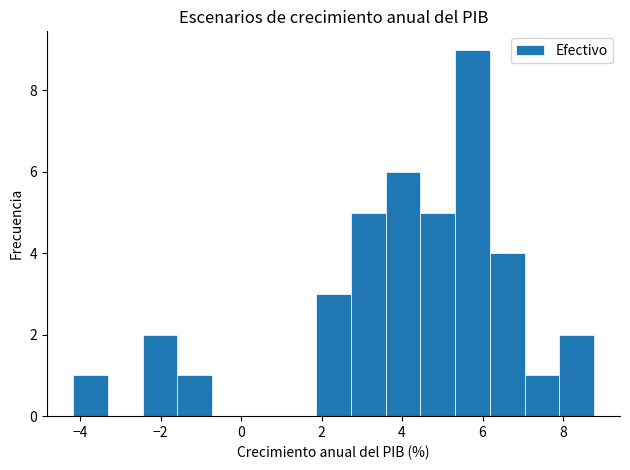

What is the height of the bar covering 1.8 to 2.8 on the x-axis? Neither the bar edges nor the heights are printed on the chart, so give them approximately, as read against the axes.

3